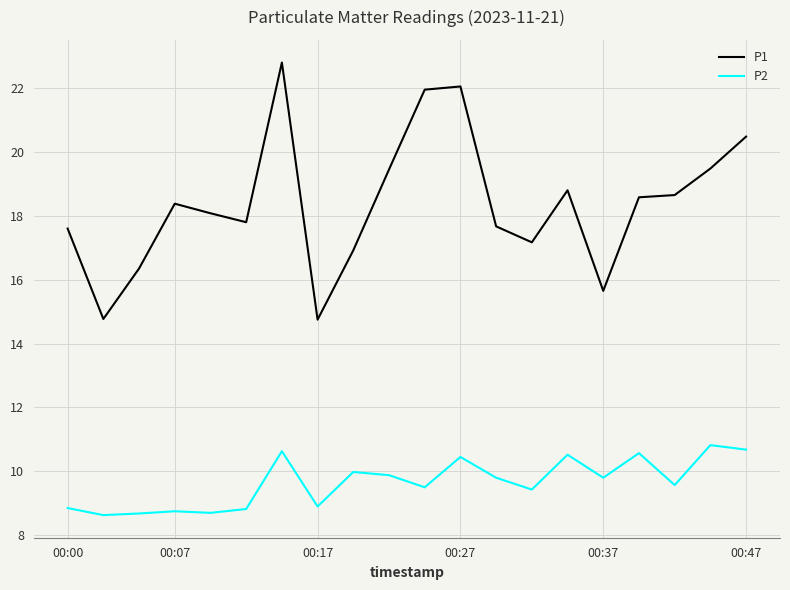

What is the lowest value of the P1 series?

14.8